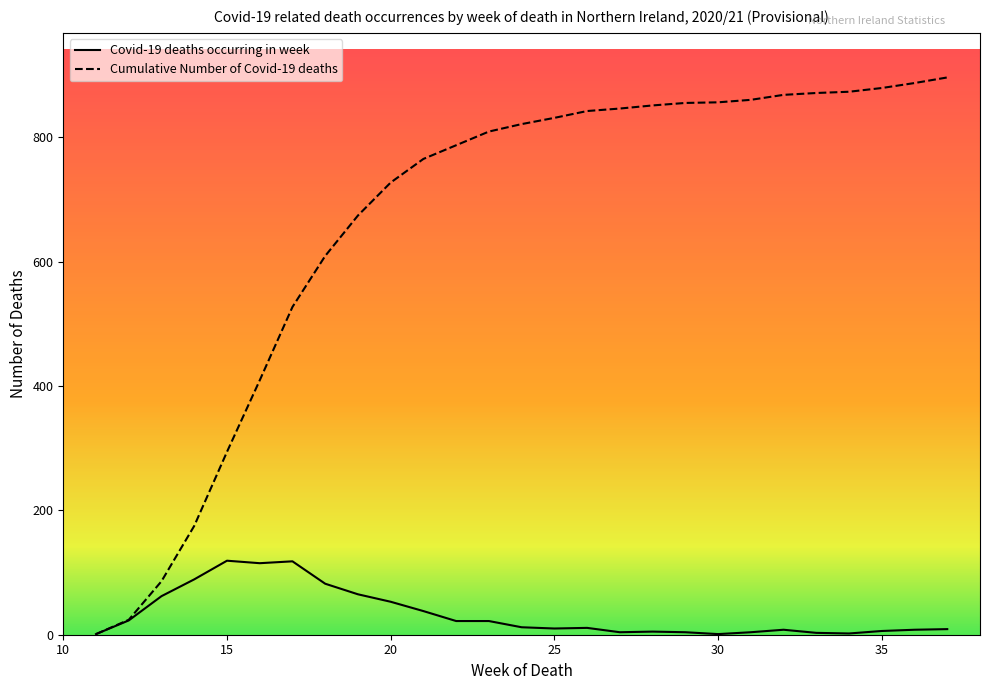

What is the maximum value for Cumulative Number of Covid-19 deaths?

896